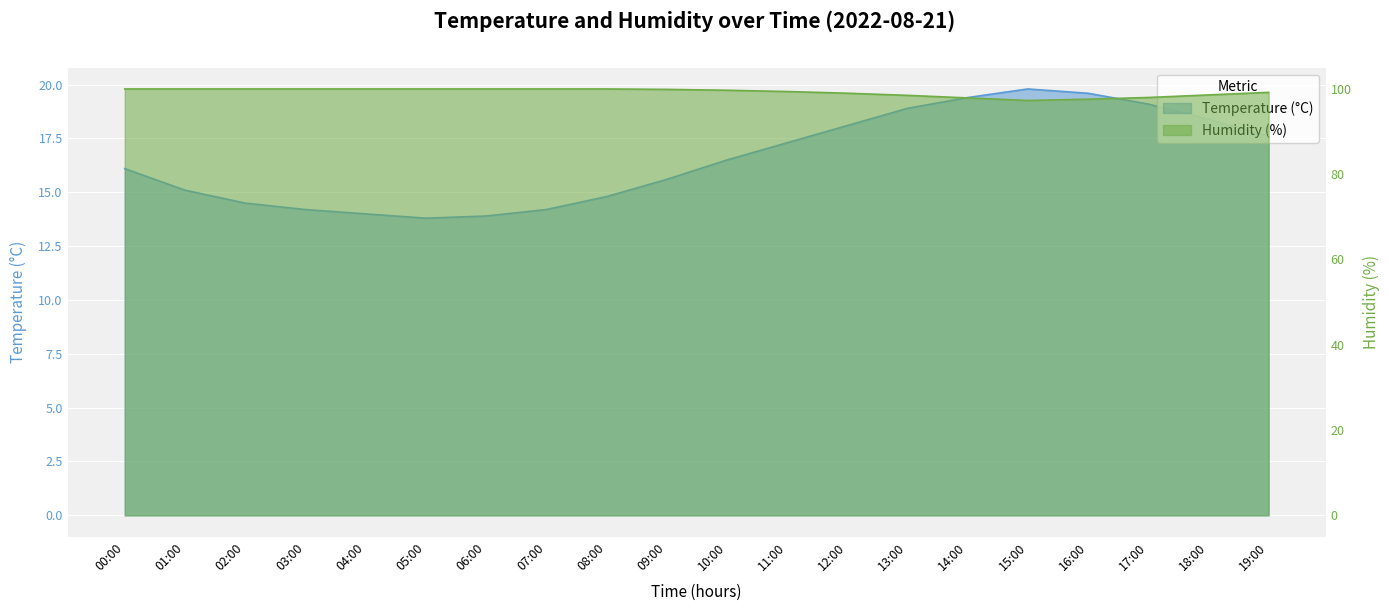

What is the spread (max minus min) of values at 13:00?

79.5